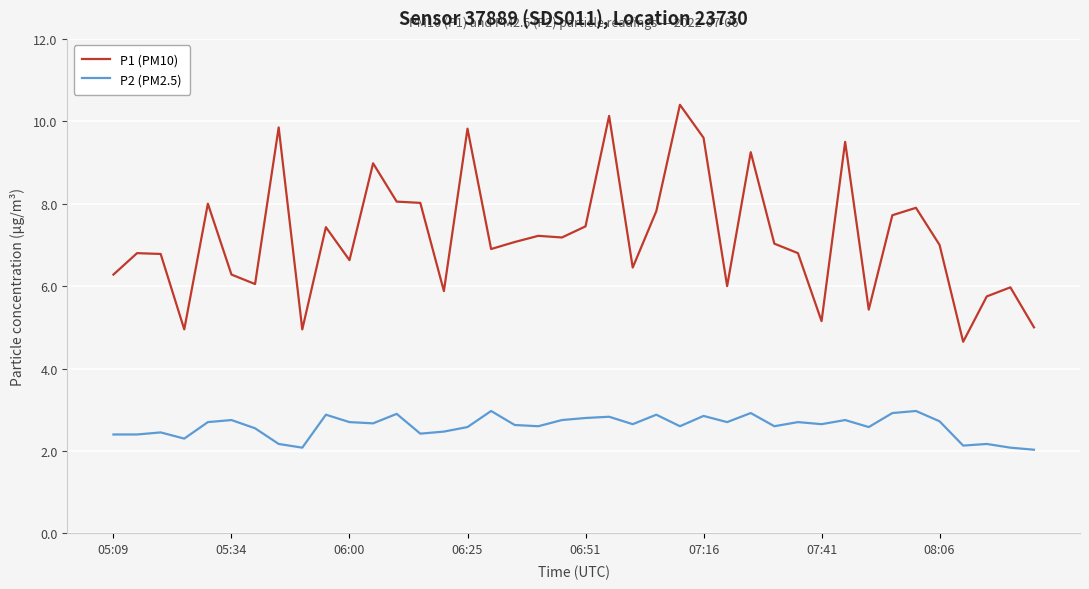

In P2 (PM2.5), how many points are higher than both neighbors (excluding endpoints)?

13